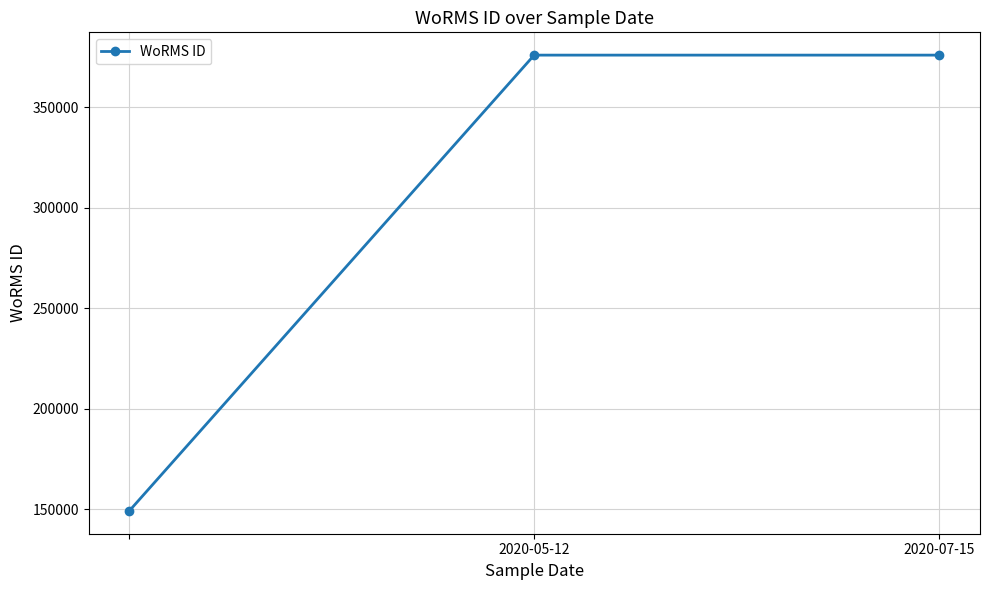

What is the value of the 3rd point from the left?

375916